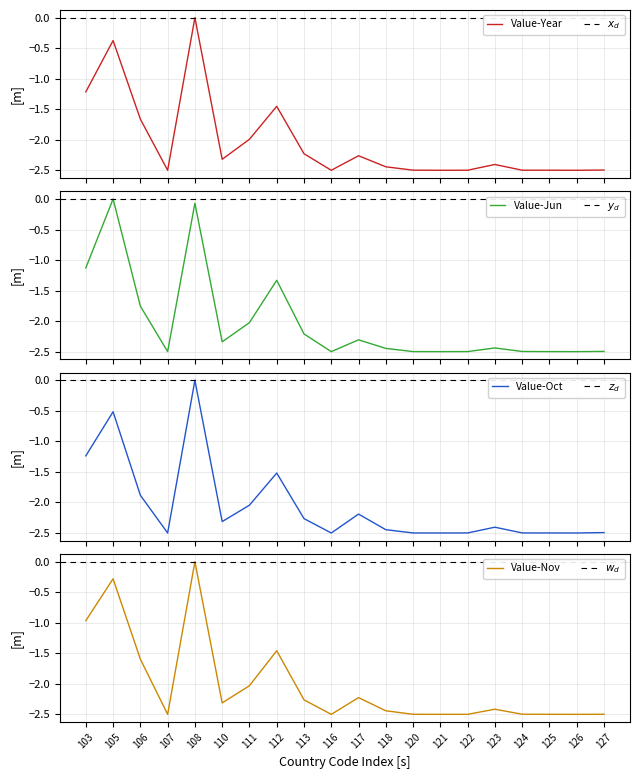

Which series ends up on top after the final intersection of Value-Nov and Value-Year?

Value-Year